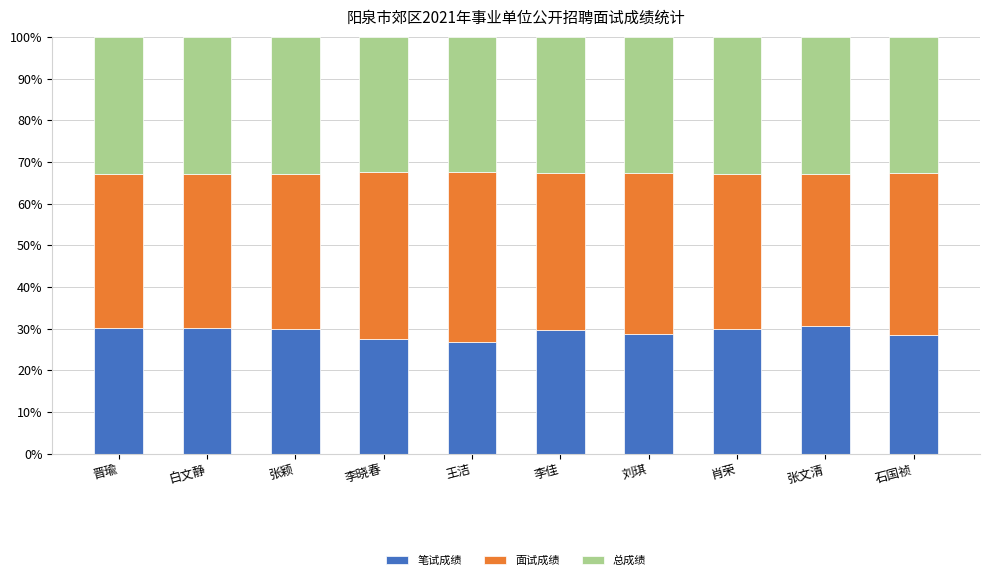

Read the 笔试成绩 value at 张颖.

29.9